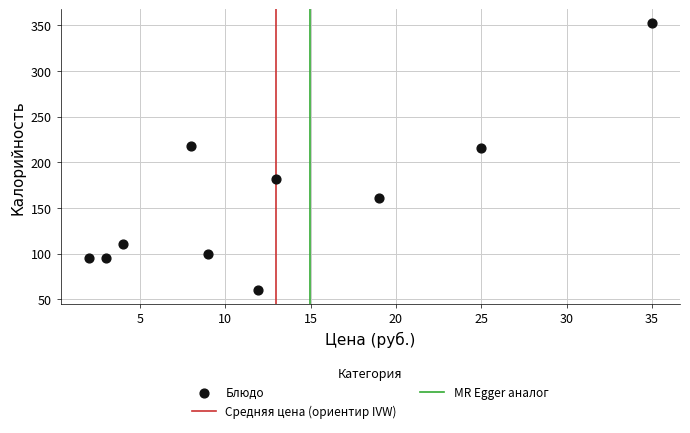

What is the average Y value?

159